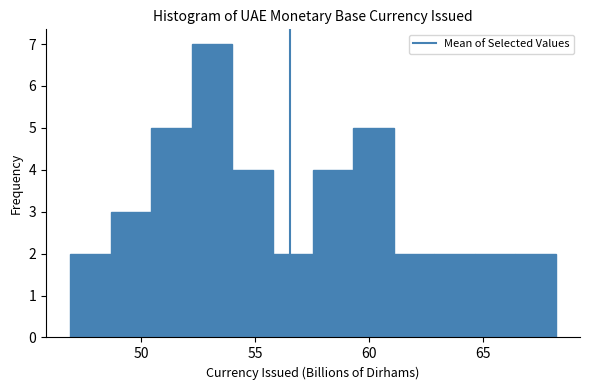

Around what value on the x-axis is the tallest bar? Give the approximate position of its centre, as read against the axis.

53.0